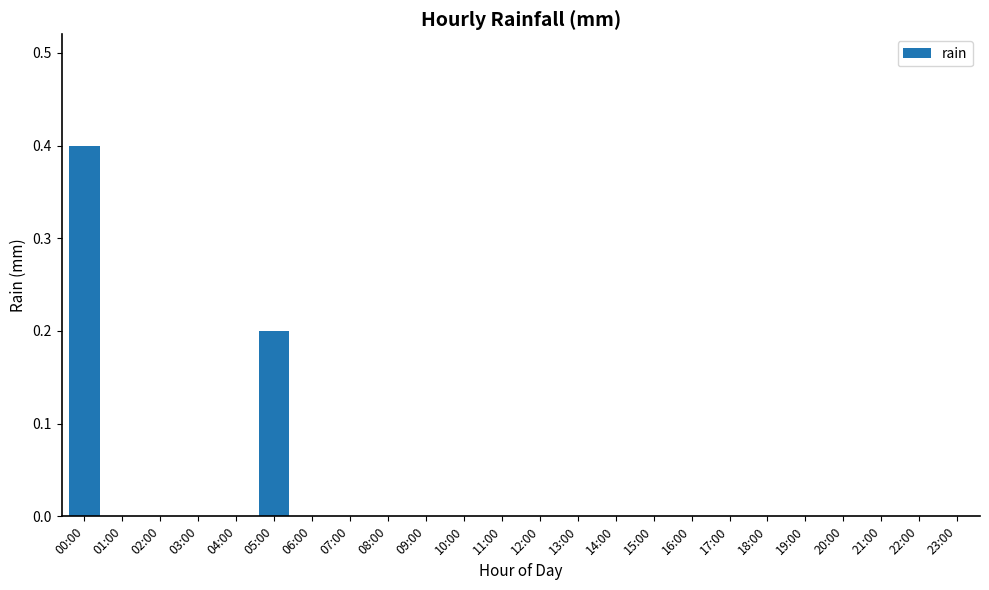

What is the maximum value shown in the chart?

0.4